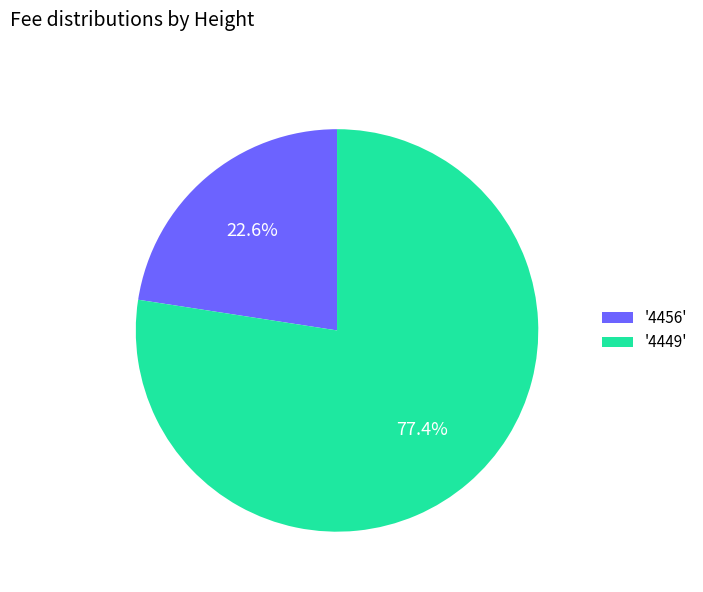

Do '4456' and '4449' together represent more than half of the pie?

Yes